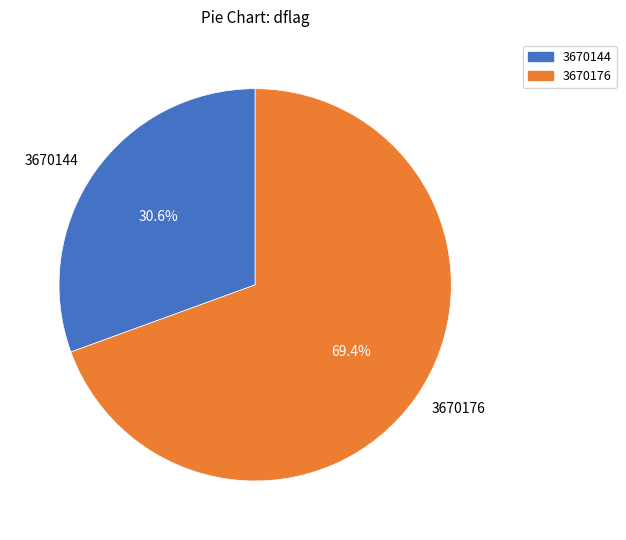

What percentage do 3670144 and 3670176 together represent?

100.0%